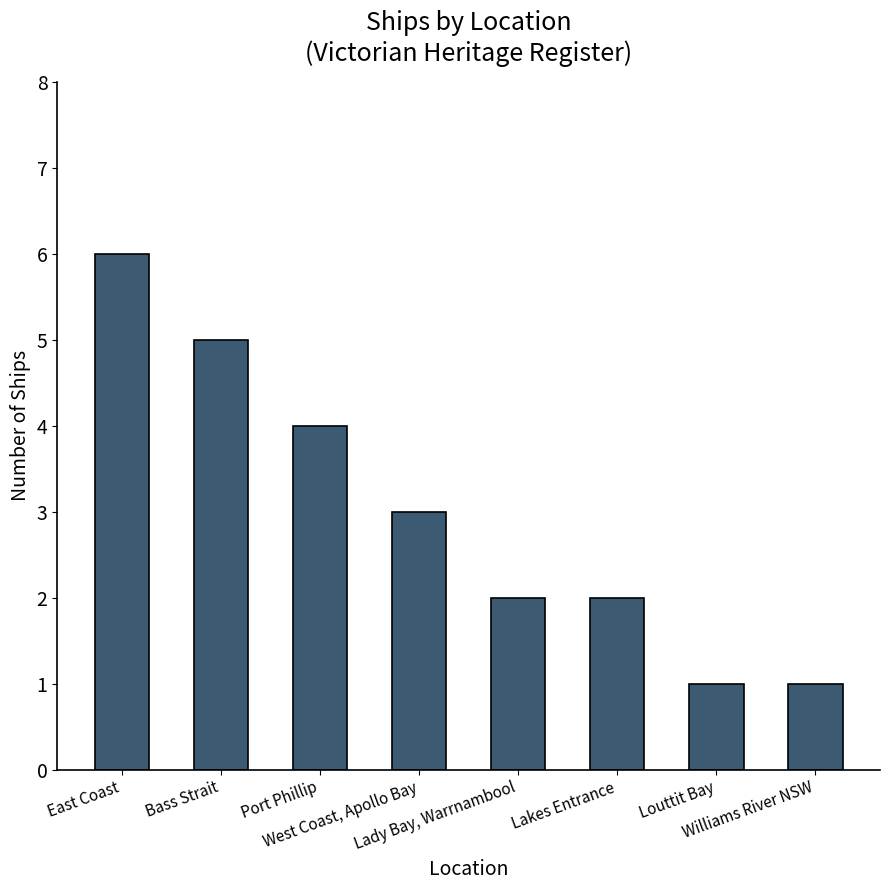

What is the difference between the second highest and minimum values?

4